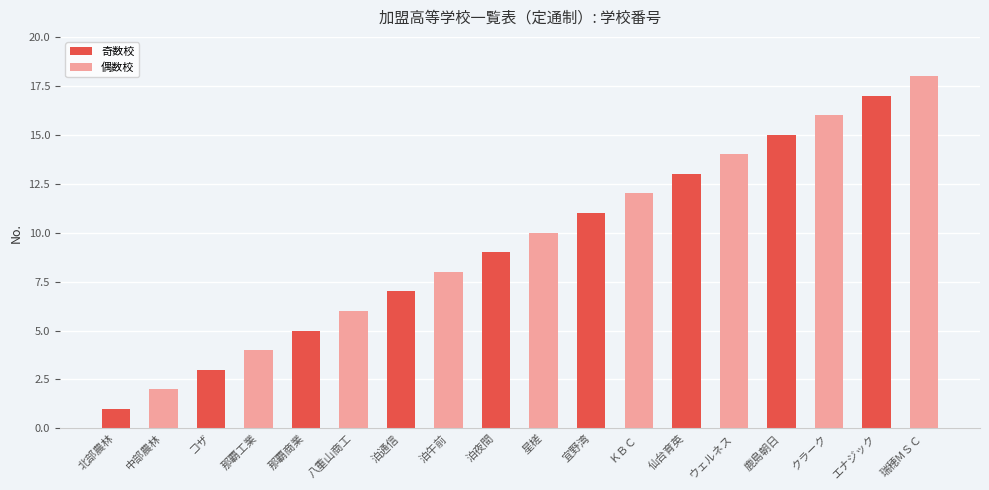

Read the value at 仙台育英, to the nearest 10.

10